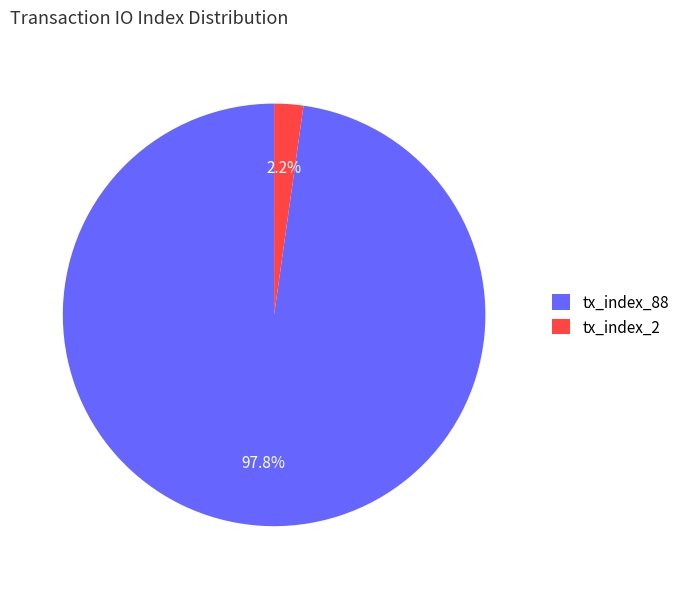

What is the majority slice?

tx_index_88